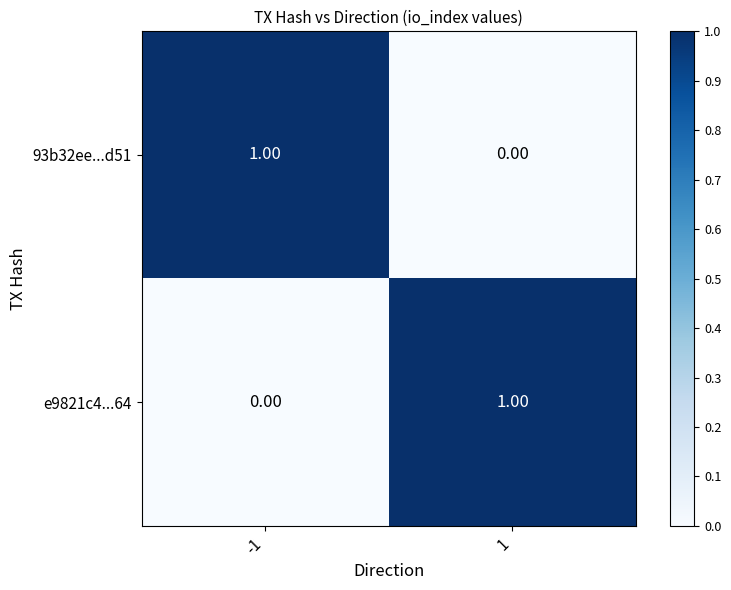

Rank the categories by e9821c4...64 value from highest to lowest.

1, -1